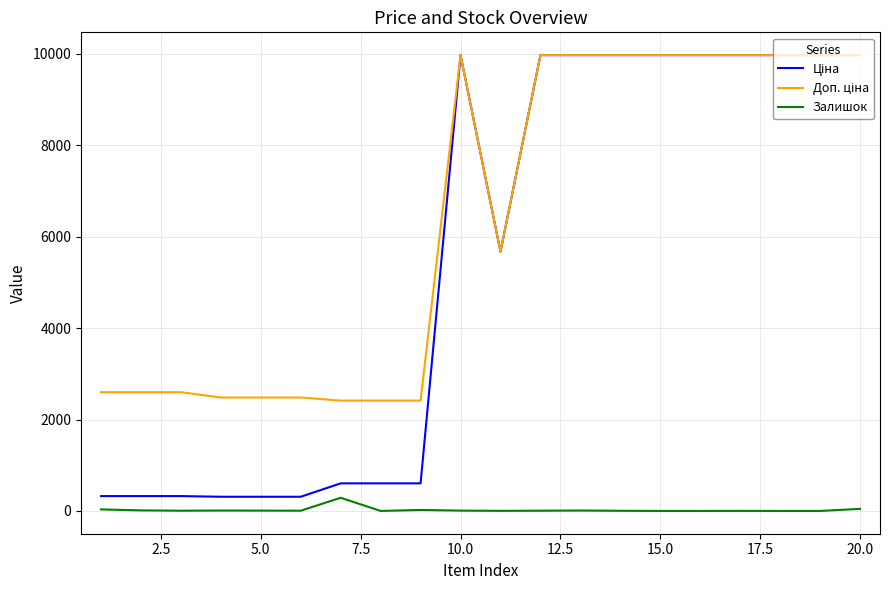

What is the maximum value shown in the chart?

9975.0